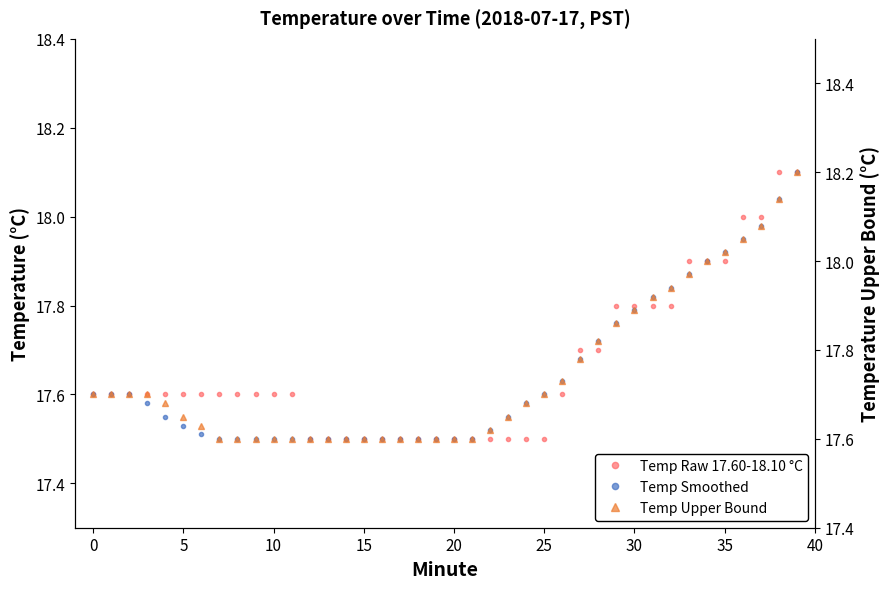

What is the average value of the Temp Smoothed series?

17.6